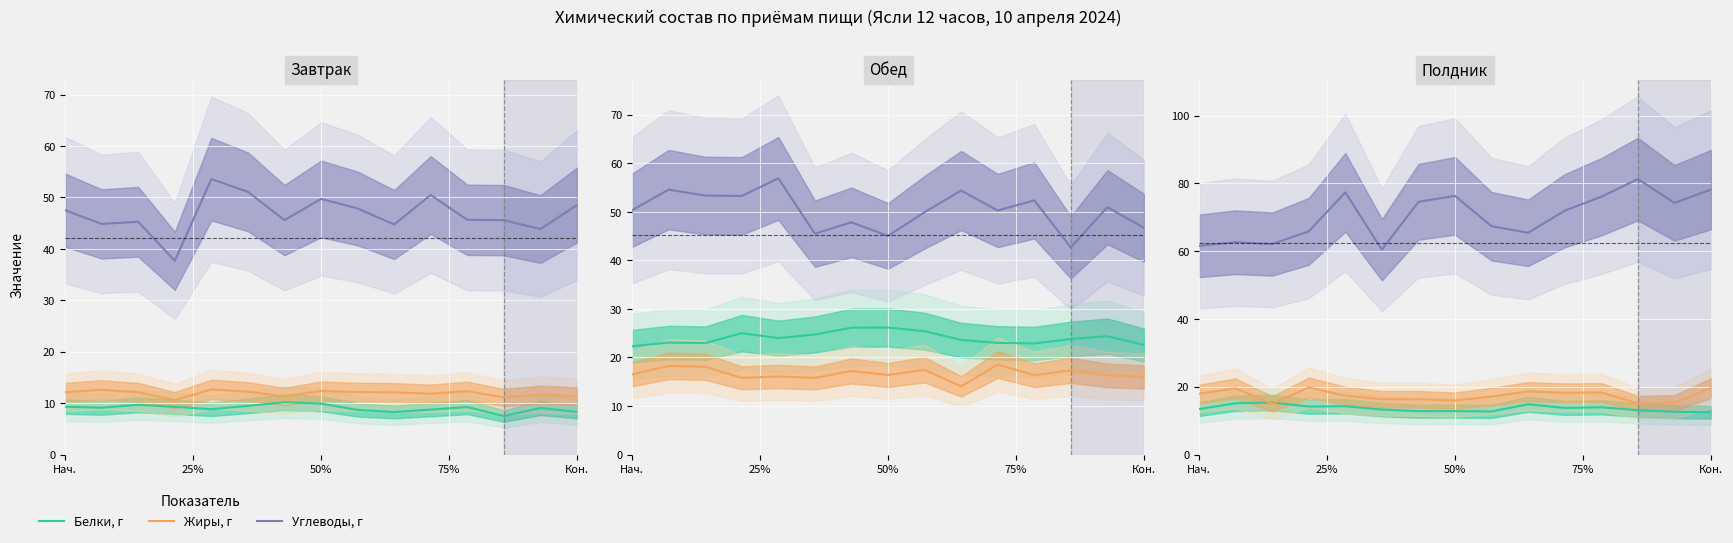

What is the difference between the Жиры, г values at 50% and 11?

3.4